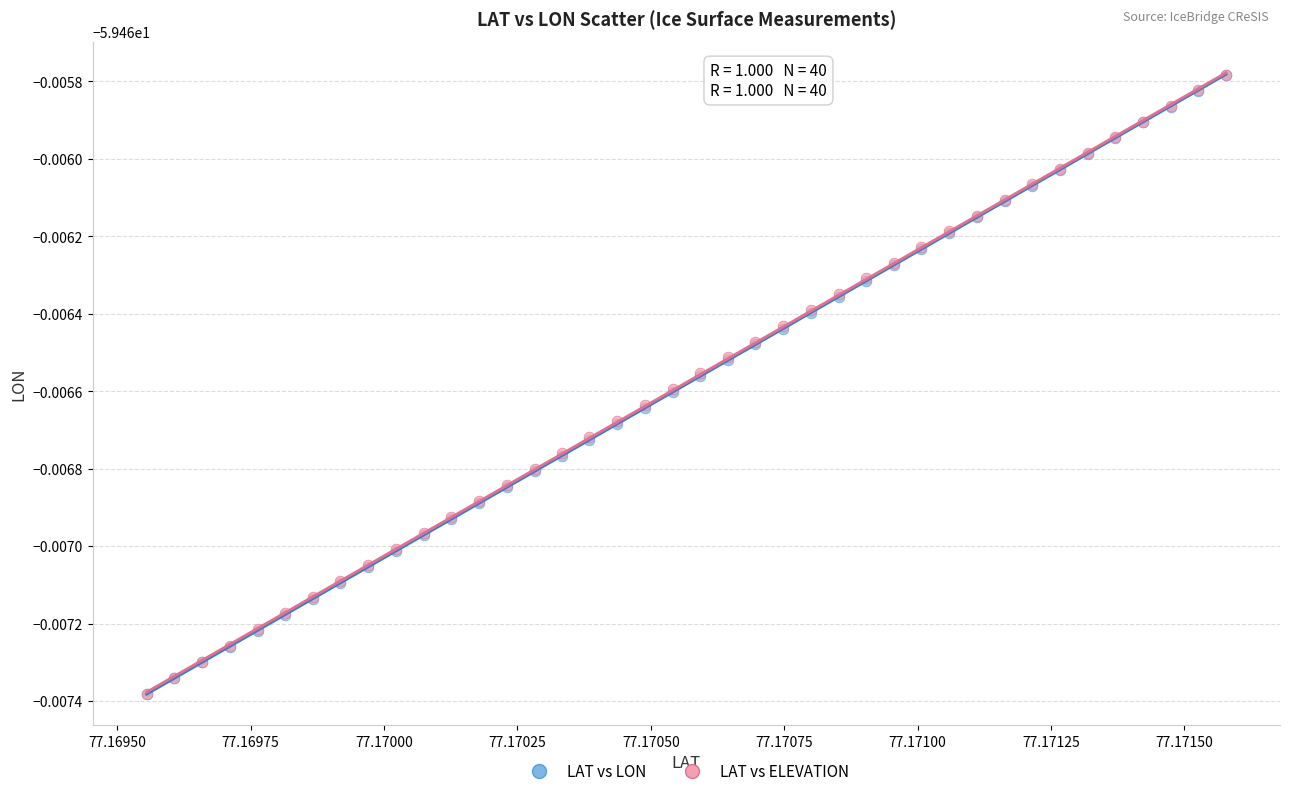

What are all the series names shown in the legend?

LAT vs LON, LAT vs ELEVATION